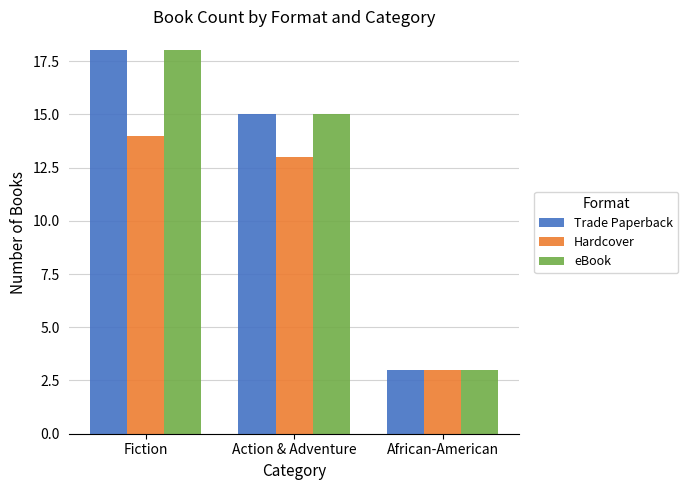

What is the label of the 3rd bar from the left?

African-American